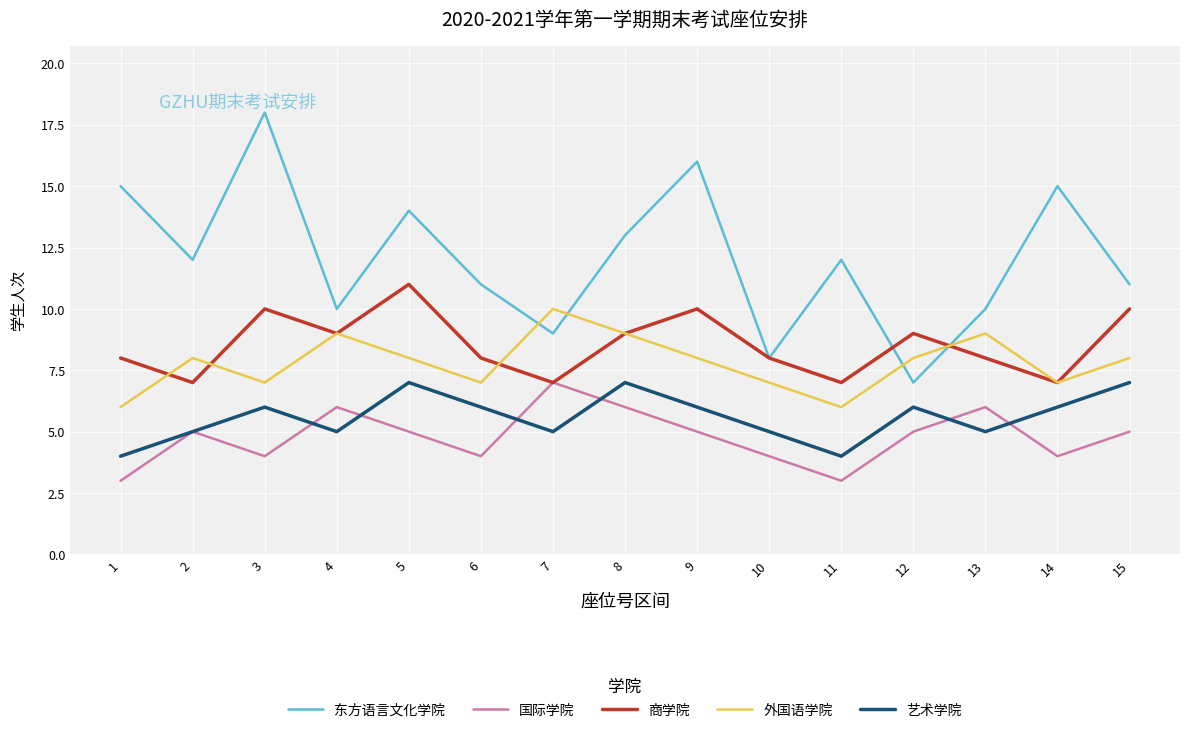

True or false: 国际学院 has more than 1 interior local peaks.

True